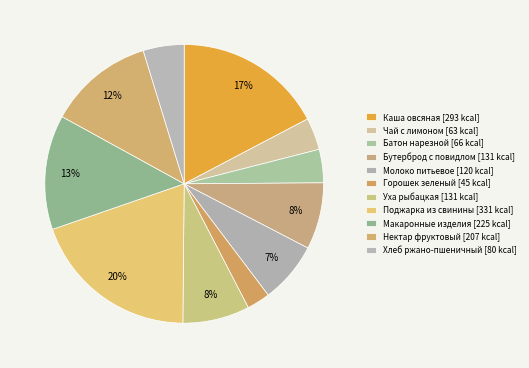

Combined, what portion of the pie is Уха рыбацкая and Горошек зеленый?

10.4%